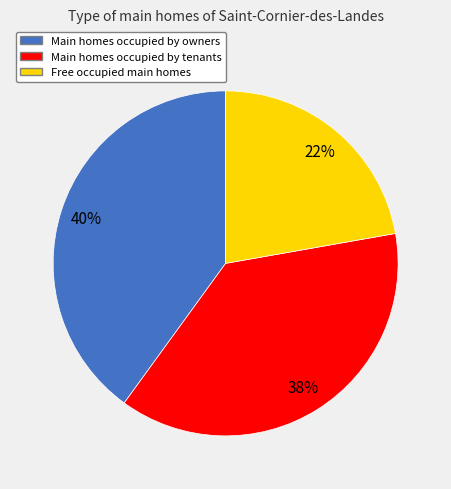

To the nearest percent, what is the average slice percentage?

33%